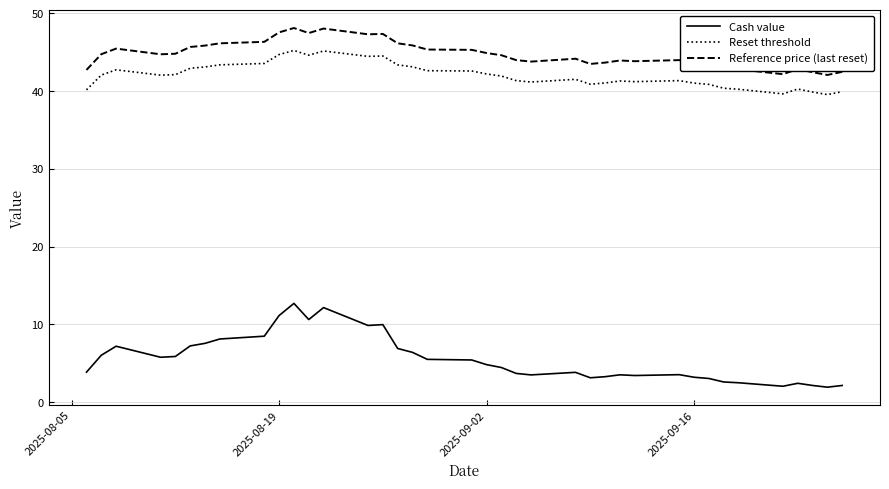

Which series has the largest range (max minus min)?

Cash value